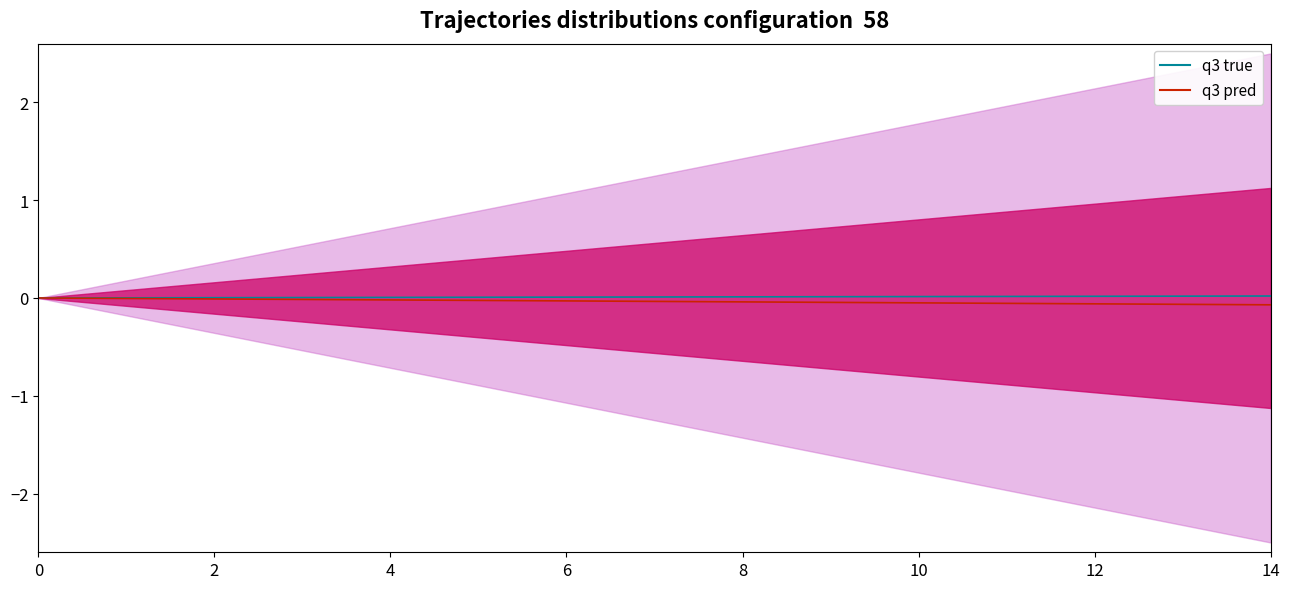

What are all the series names shown in the legend?

q3 true, q3 pred